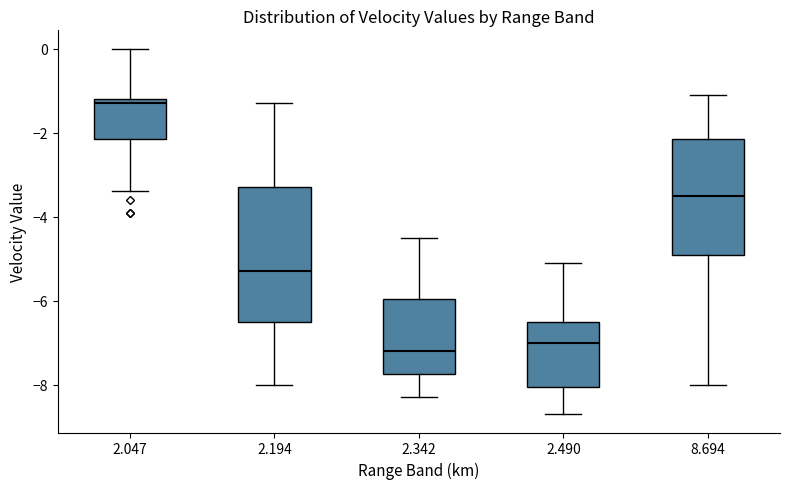

Reading left to right, read every box against the y-axis: the position of its median line, the range the box covers, and the ends of its whiskers. The values are not printed on the chart, so give them approximately, as read against the axis.

2.047: median -1.2 (just below the box's upper edge), box -2.2 to -1.2, whiskers -3.4 to 0.0
2.194: median -5.2, box -6.4 to -3.2, whiskers -8.0 to -1.2
2.342: median -7.2, box -7.8 to -6.0, whiskers -8.2 to -4.4
2.490: median -7.0, box -8.0 to -6.4, whiskers -8.6 to -5.0
8.694: median -3.4, box -4.8 to -2.2, whiskers -8.0 to -1.0